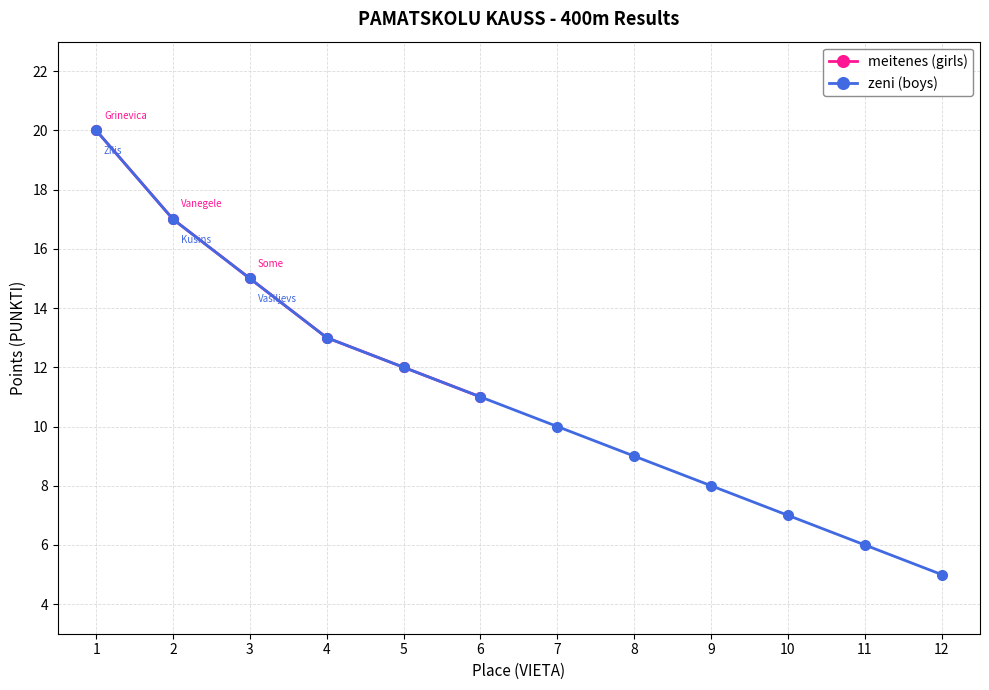

What is the lowest value of the zeni (boys) series?

5